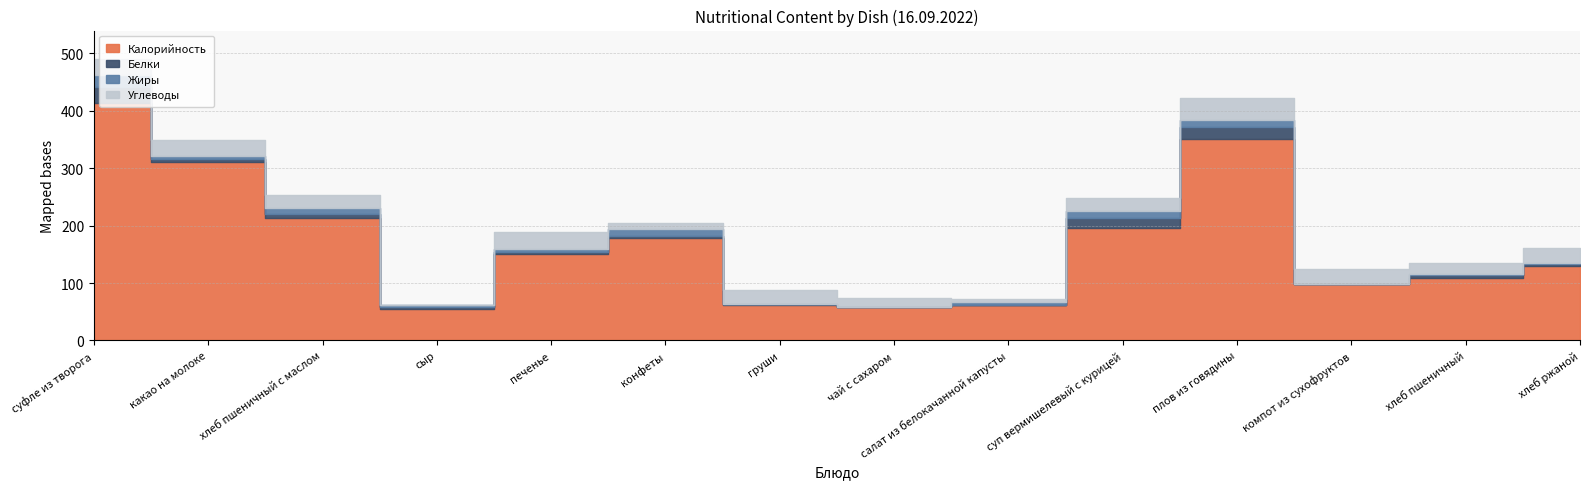

Which series changed the most between салат из белокачанной капусты and плов из говядины?

Калорийность